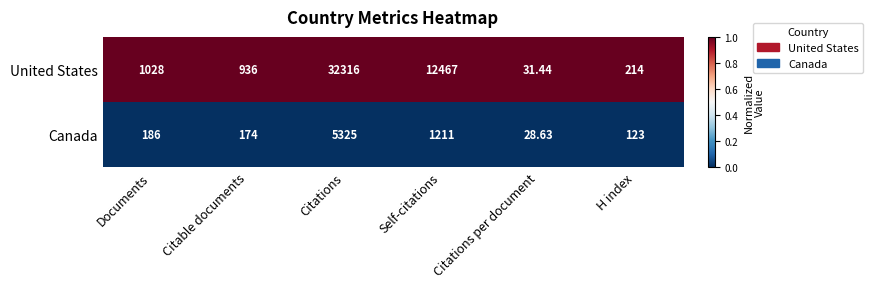

Which category has the lowest value in the Canada series?

Citations per document